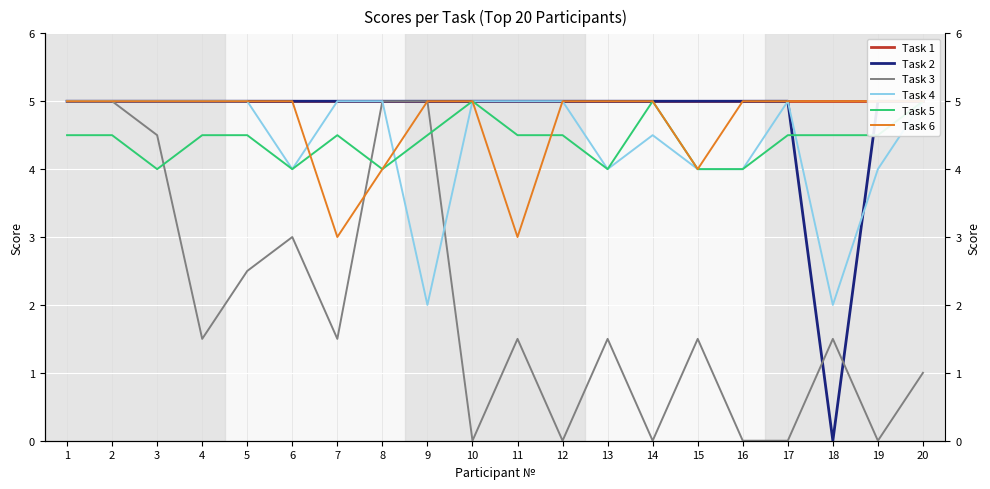

The Task 5 series shows 1.0 at 5. True or false?

False